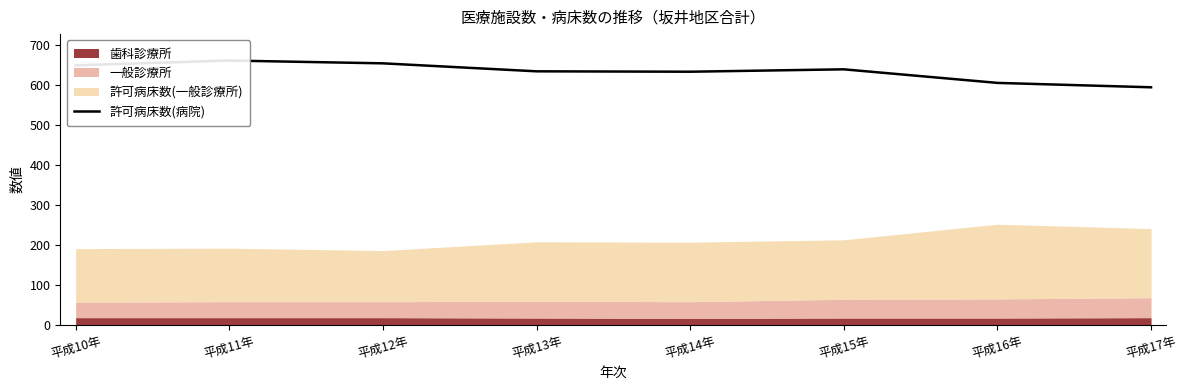

What is the label of the 4th point from the left?

平成13年